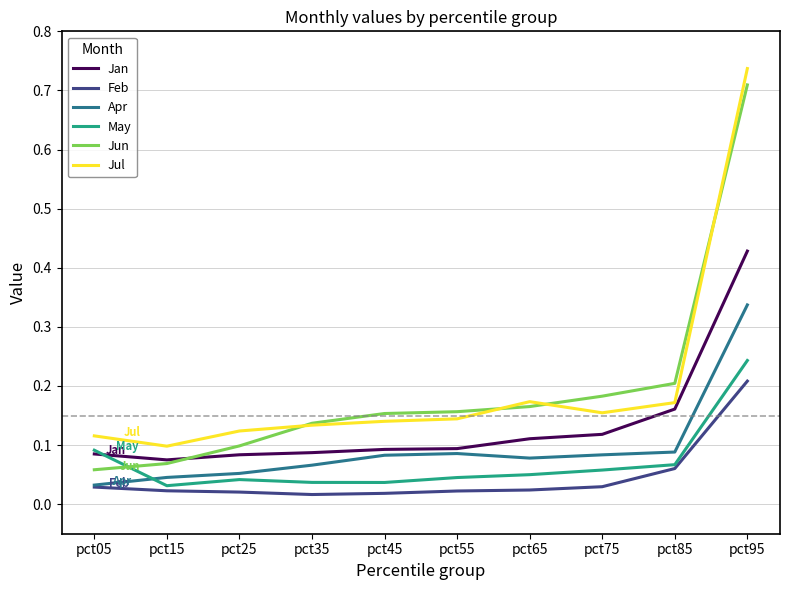

Between which two adjacent categories do Jan and May first intersect?

pct05 and pct15